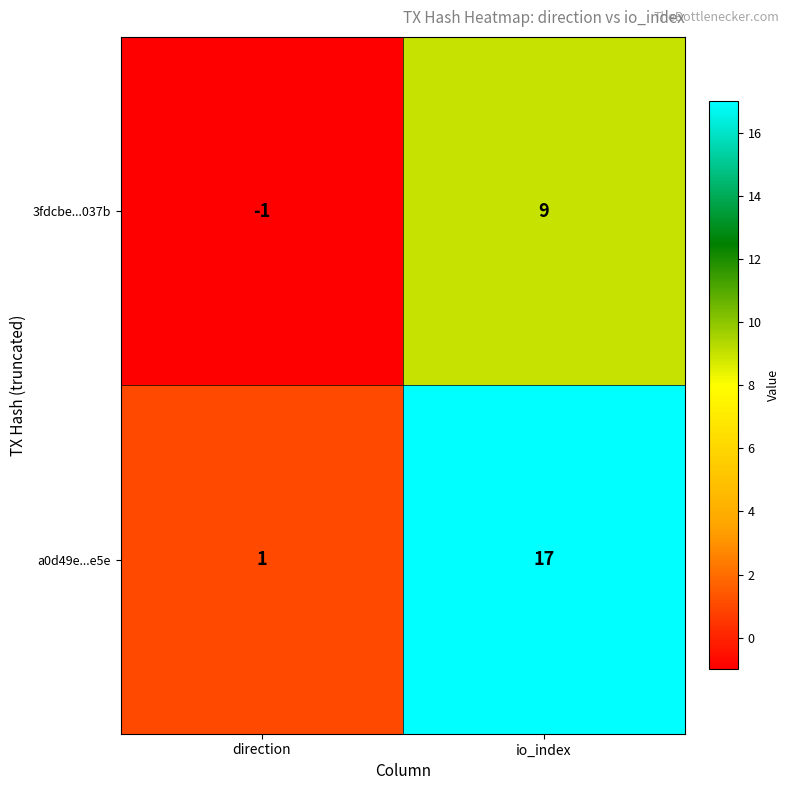

Reading left to right, list all the values displayed in this chart.

3fdcbe...037b: direction=-1	io_index=9
a0d49e...e5e: direction=1	io_index=17